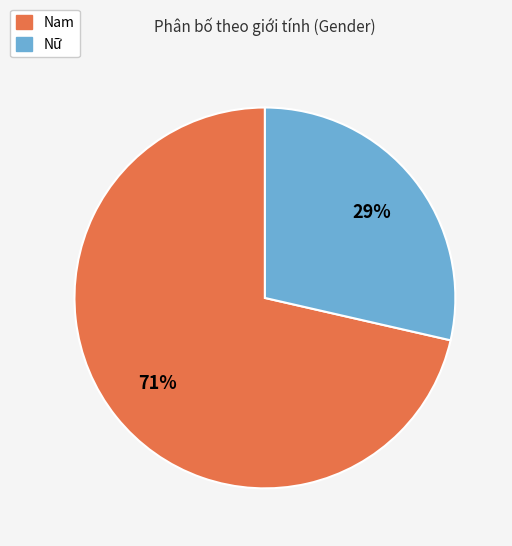

What is the majority slice?

Nam